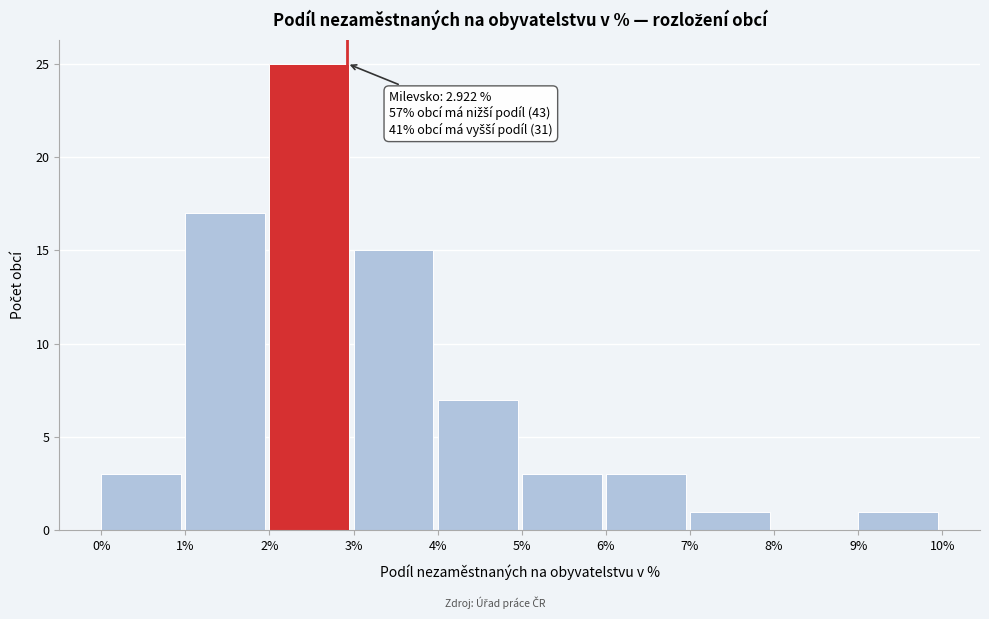

Over which range of the x-axis is the bar tallest?

2% to 3%